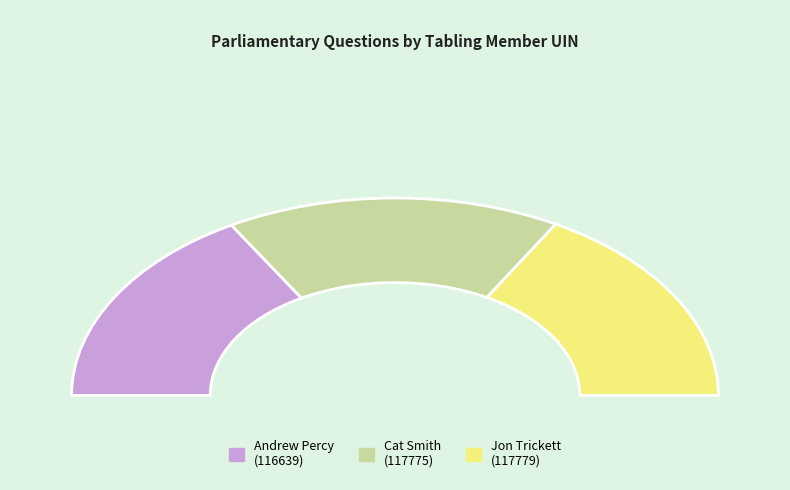

Which category has the smallest portion of the pie?

Andrew Percy (116639)